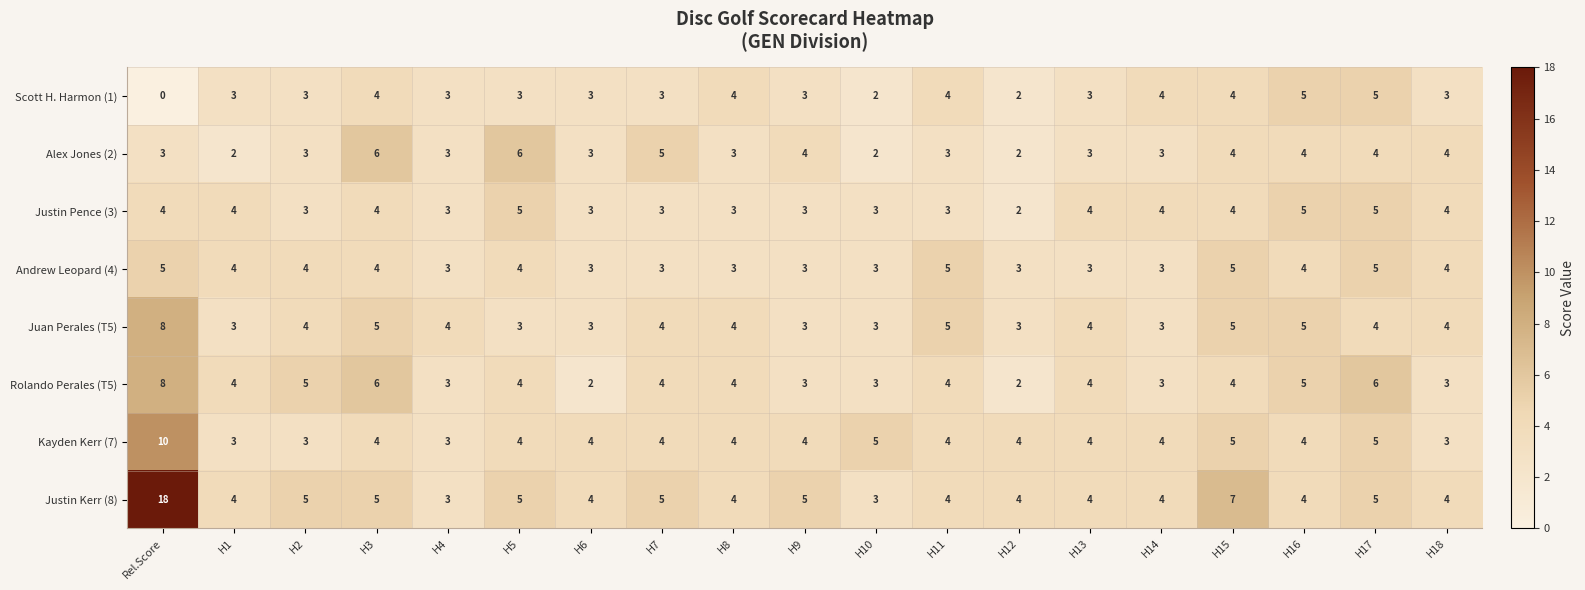

Which series has the widest spread of values?

Justin Kerr (8)